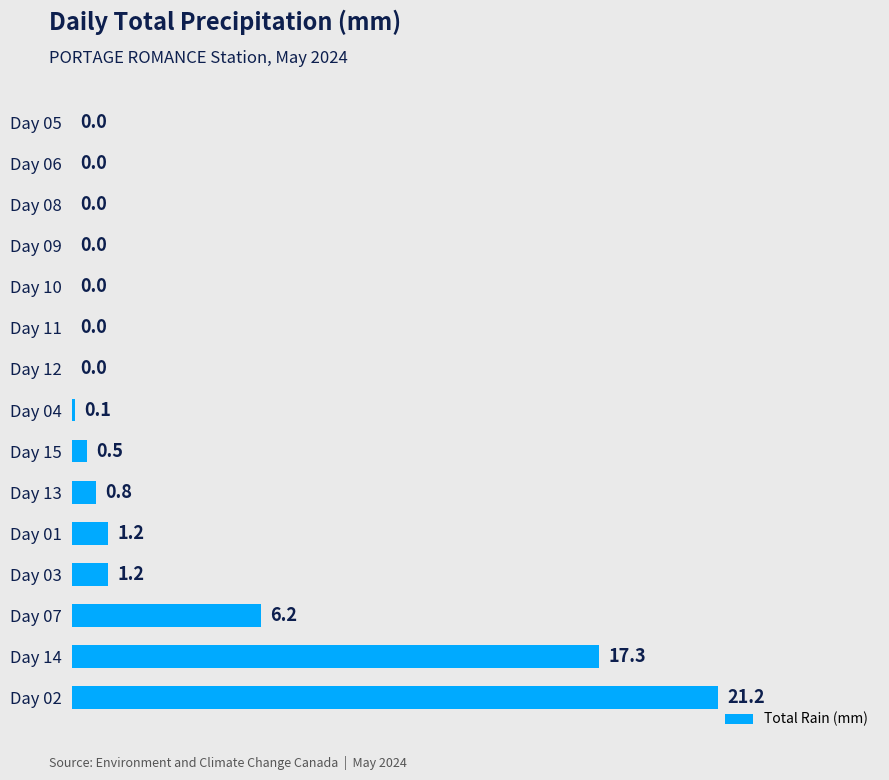

What is the maximum value shown in the chart?

21.2